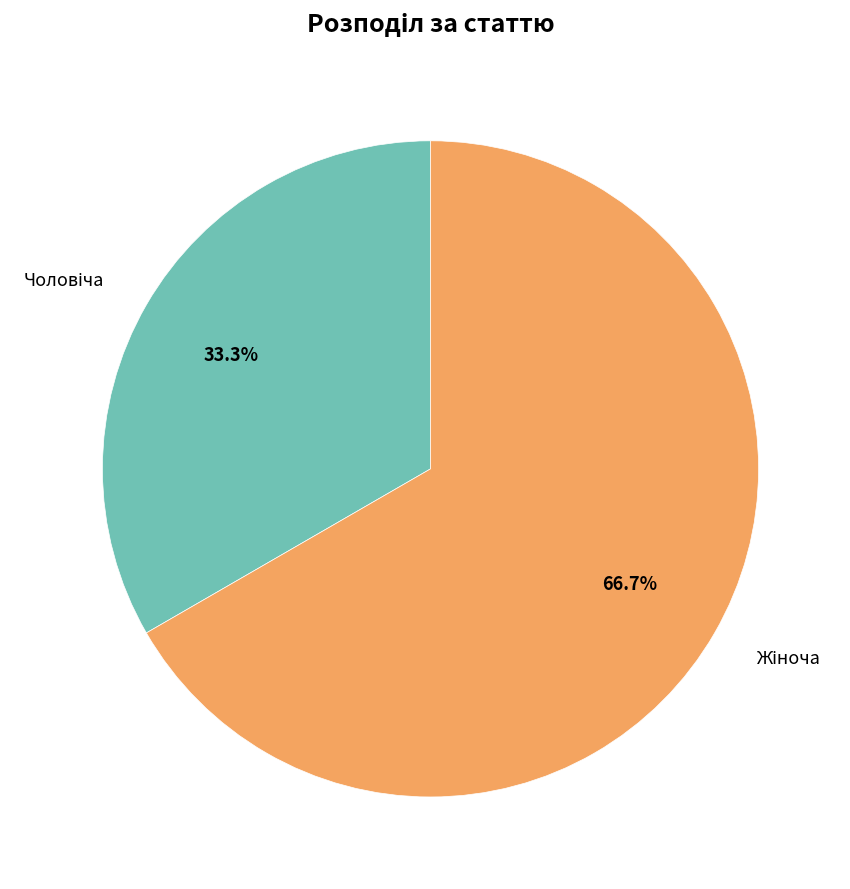

Is there a majority slice in this chart?

Yes